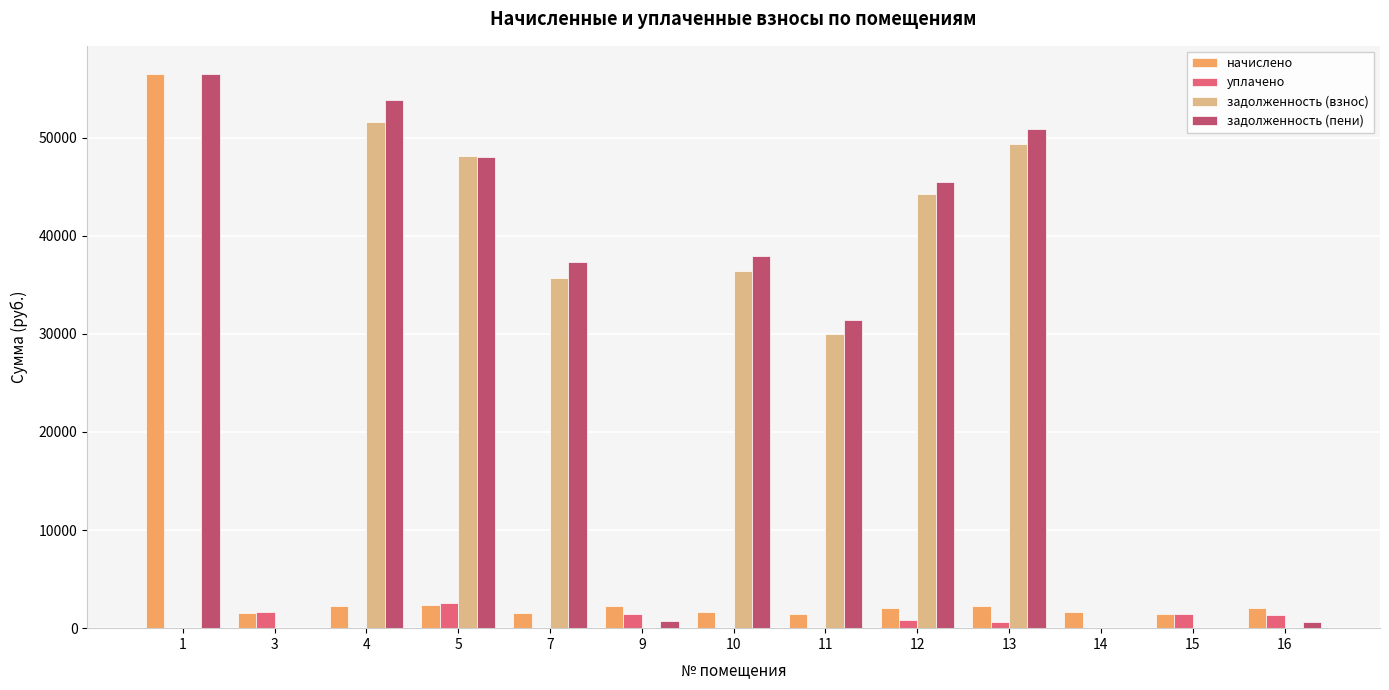

The value of уплачено at 14 is 0.0. True or false?

True